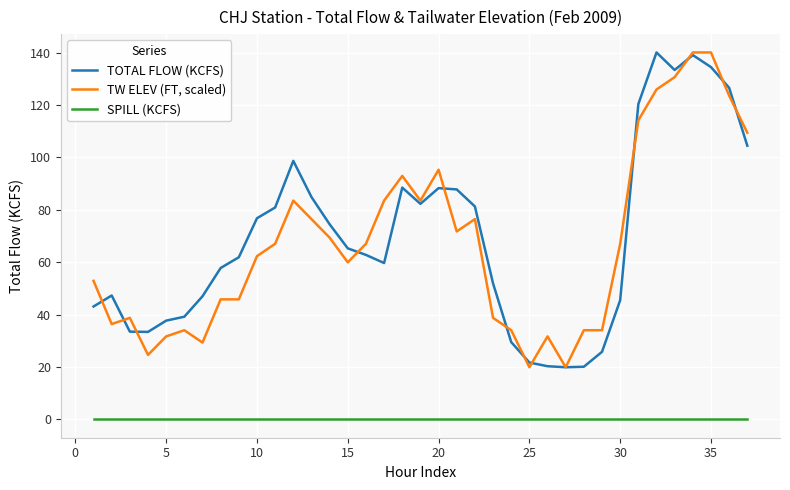

True or false: SPILL (KCFS) and TW ELEV (FT, scaled) cross at least once.

False